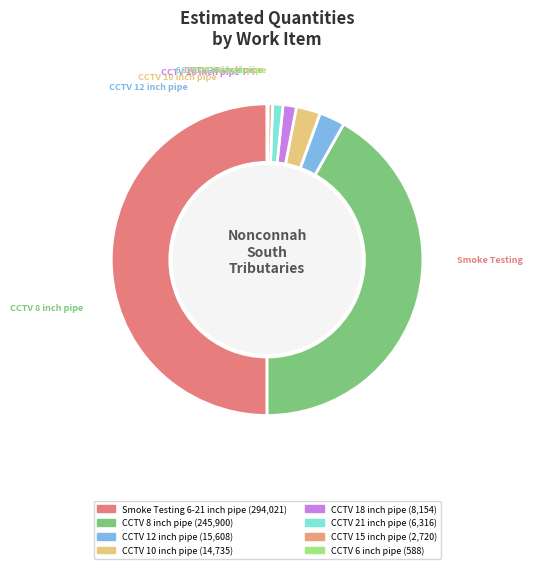

Between CCTV 8 inch pipe and CCTV 15 inch pipe, which is larger?

CCTV 8 inch pipe